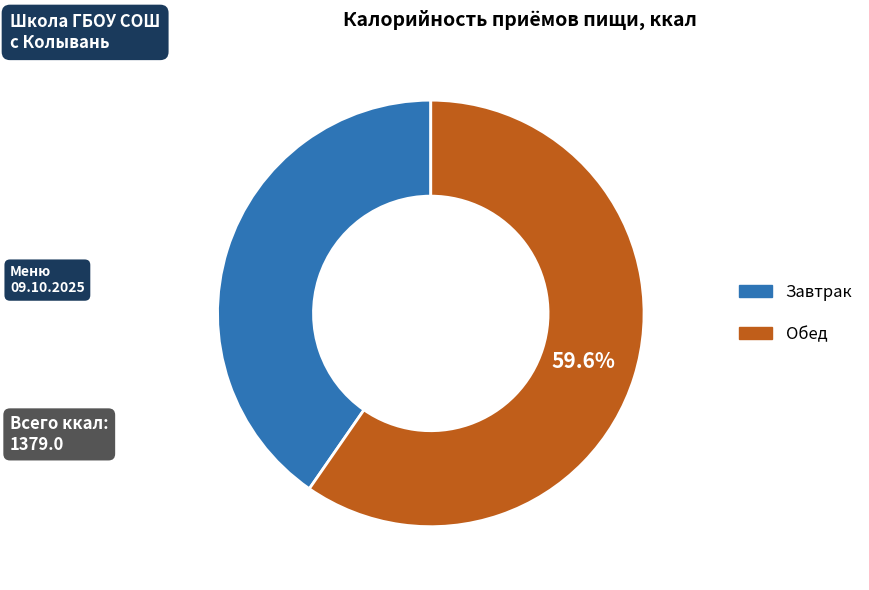

What percentage is the Завтрак slice, to the nearest percent?

40%